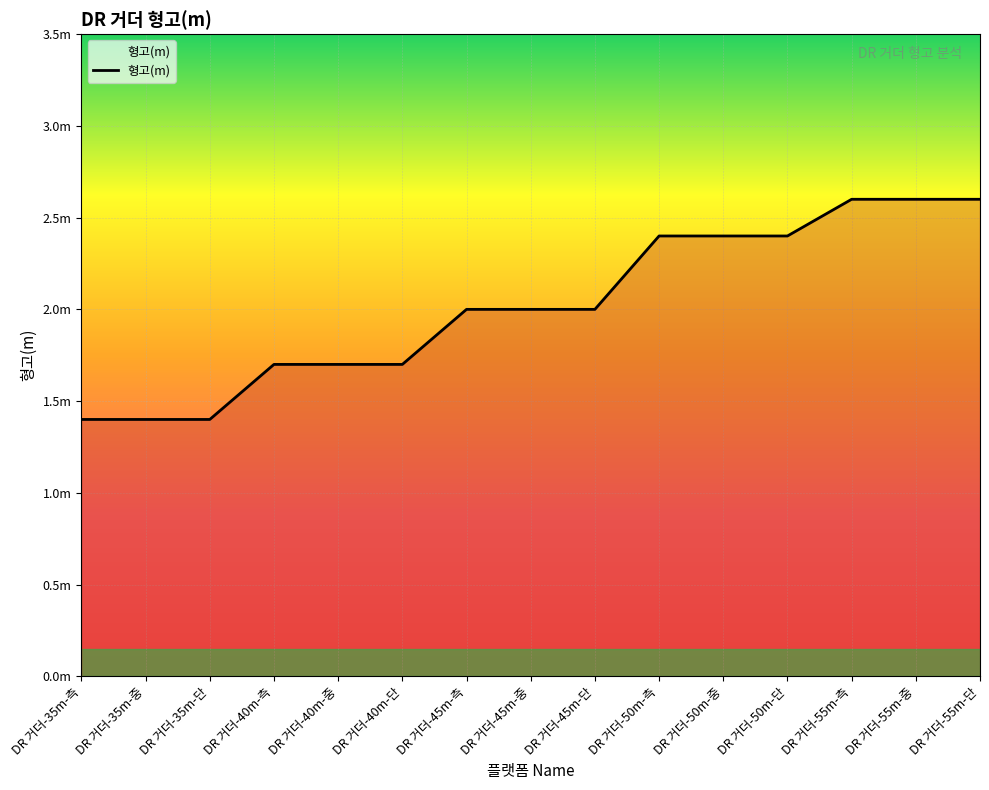

Between DR 거더-40m-단 and DR 거더-55m-중, which is larger?

DR 거더-55m-중